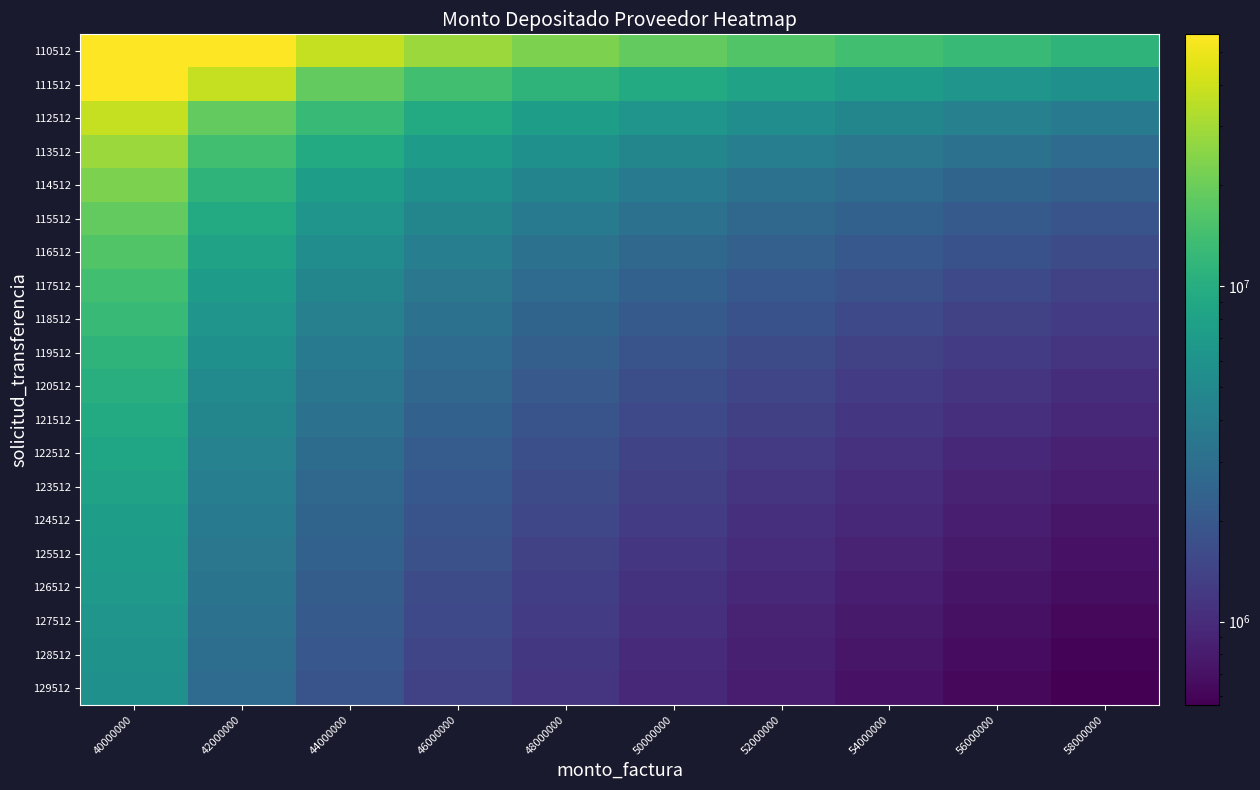

Rank the series at 54000000 from lowest to highest value.

129512, 128512, 127512, 126512, 125512, 124512, 123512, 122512, 121512, 120512, 119512, 118512, 117512, 116512, 115512, 114512, 113512, 112512, 111512, 110512